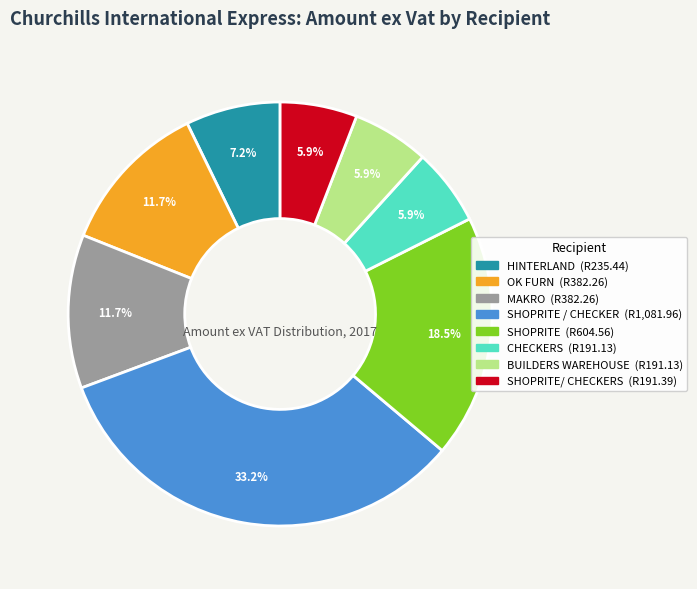

Does any single category account for the majority?

No